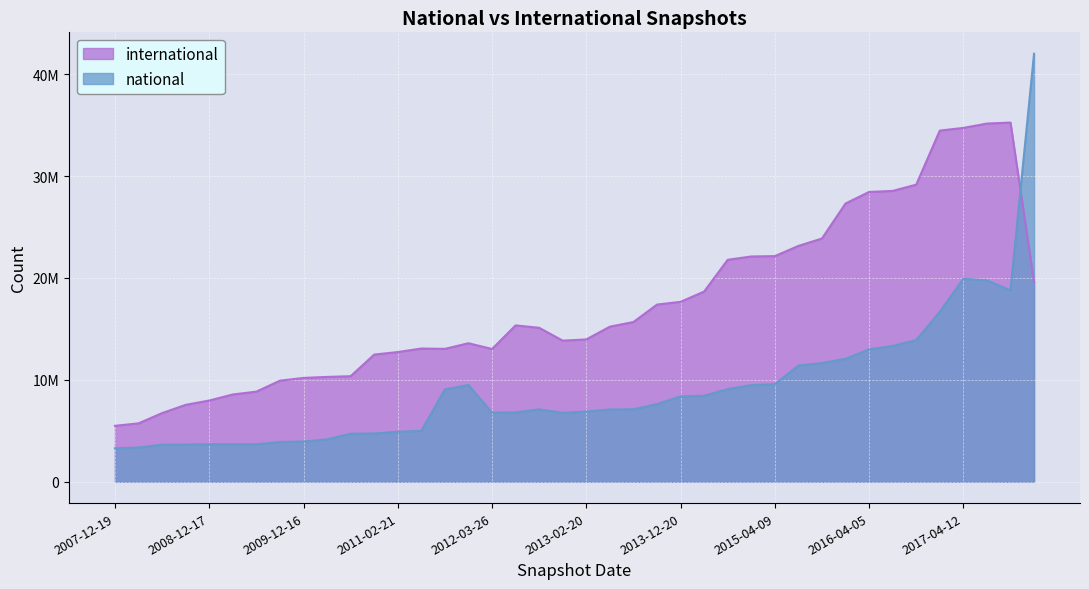

At how many categories does at least one series exceed 41961802?

1